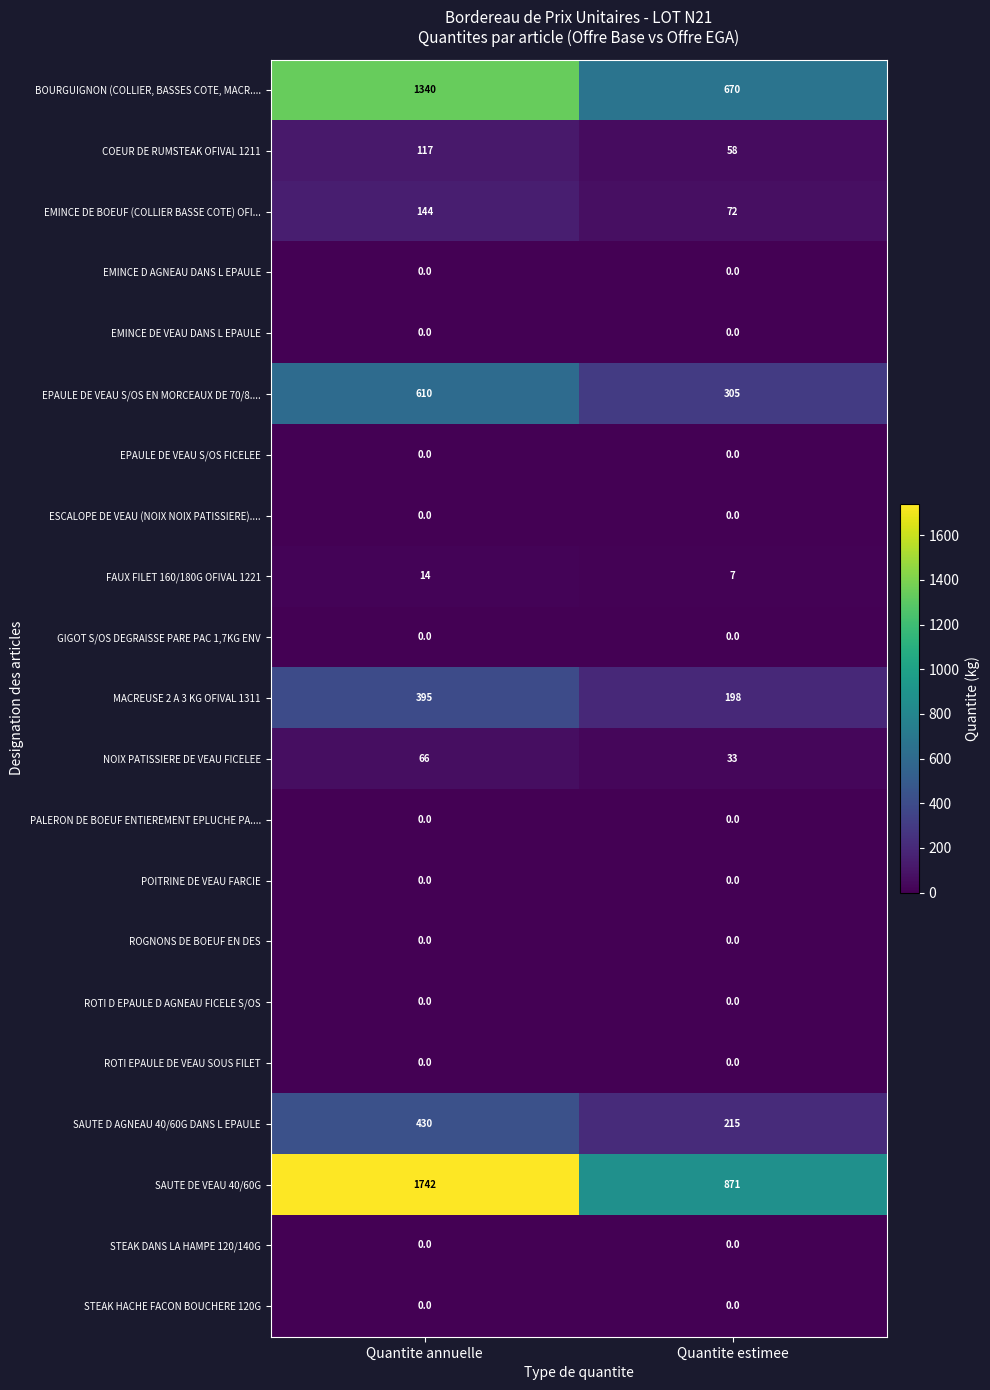

At which label is SAUTE DE VEAU 40/60G closest to 1306?

Quantite estimee